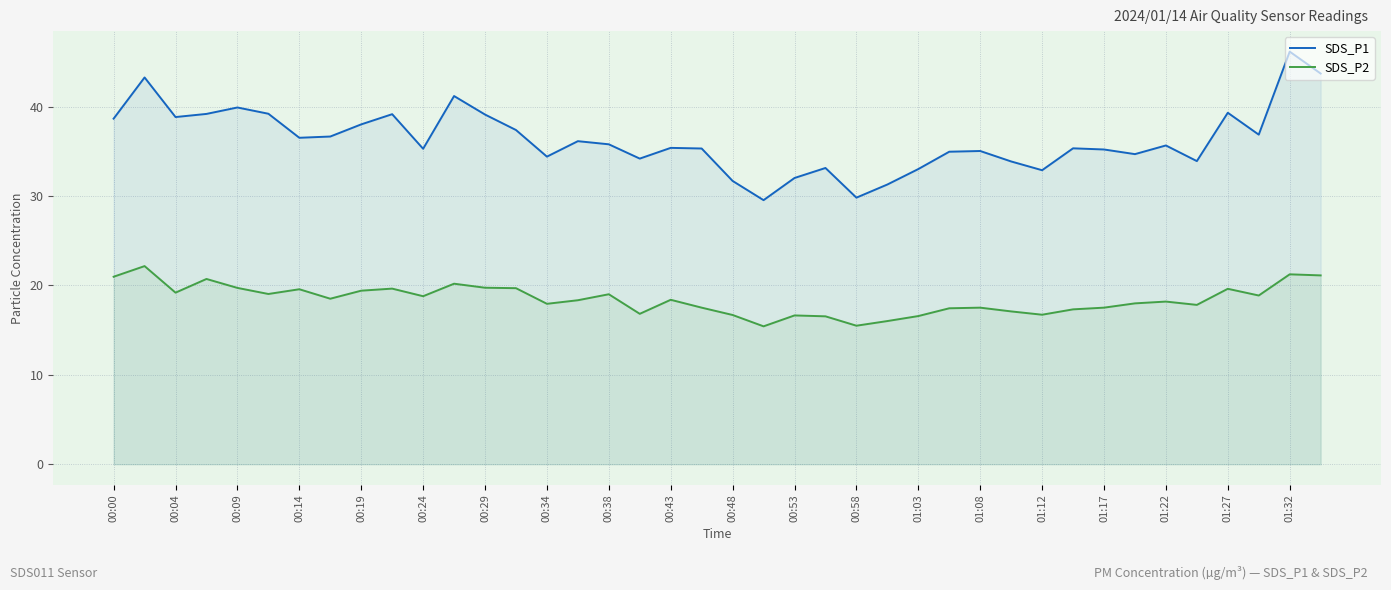

What is the difference between the maximum and minimum values in the SDS_P2 series?

6.7